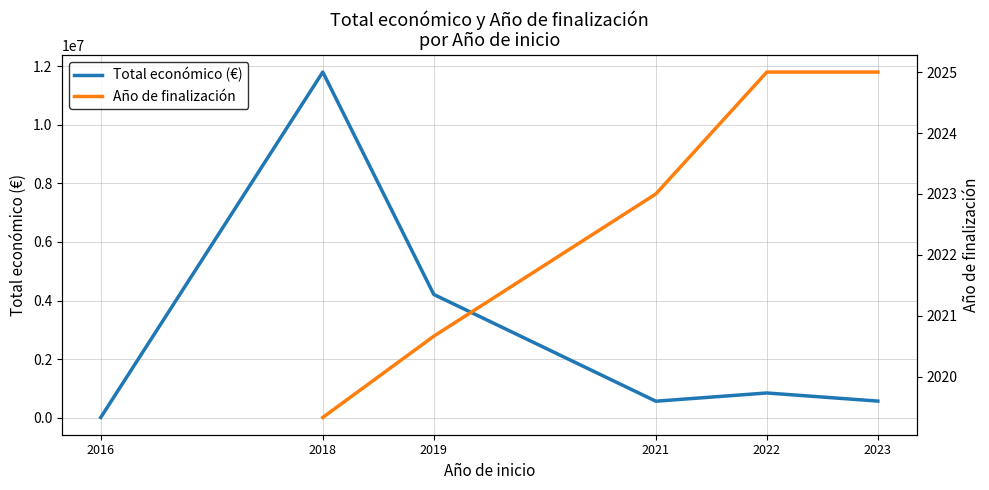

At which label is Total económico (€) closest to 5902870?

2019